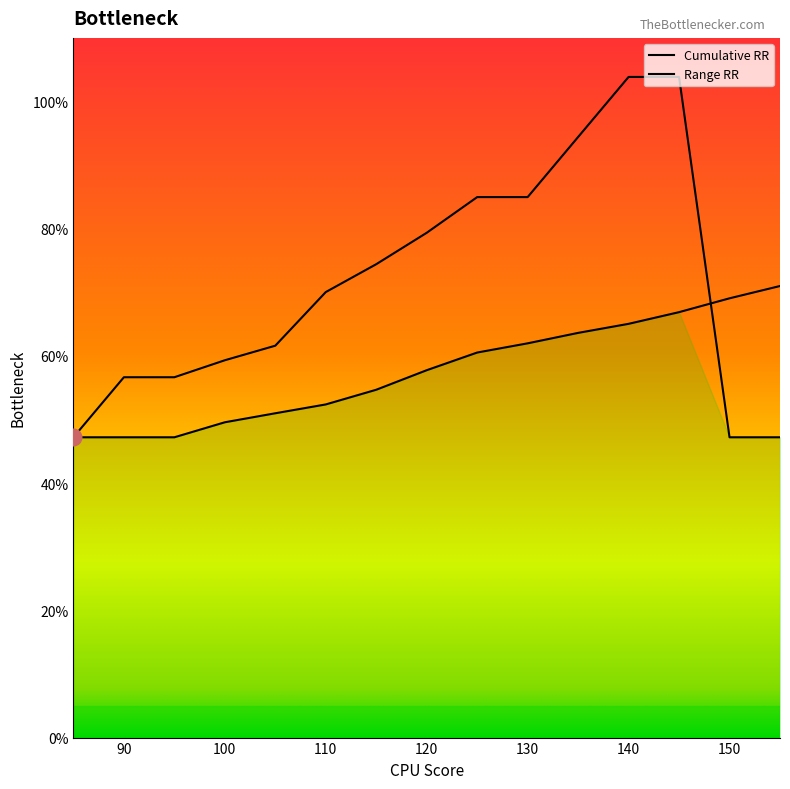

Is this an area chart (filled region under the line)?

Yes